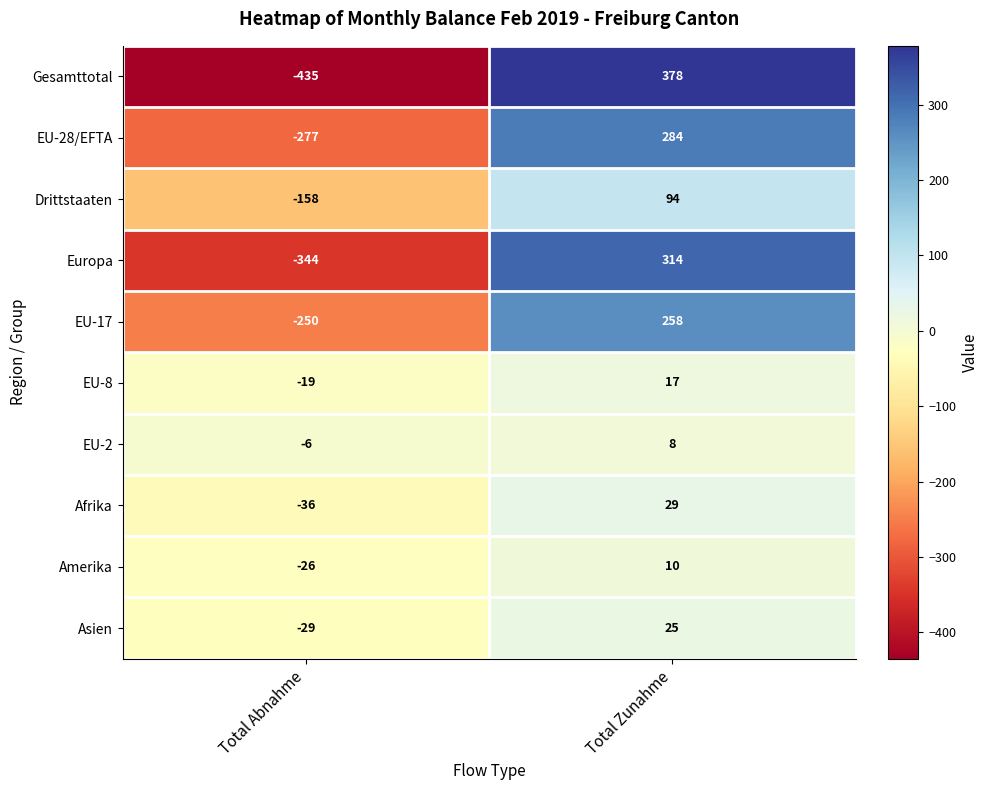

List the series in order of their peak value, highest first.

Gesamttotal, Europa, EU-28/EFTA, EU-17, Drittstaaten, Afrika, Asien, EU-8, Amerika, EU-2